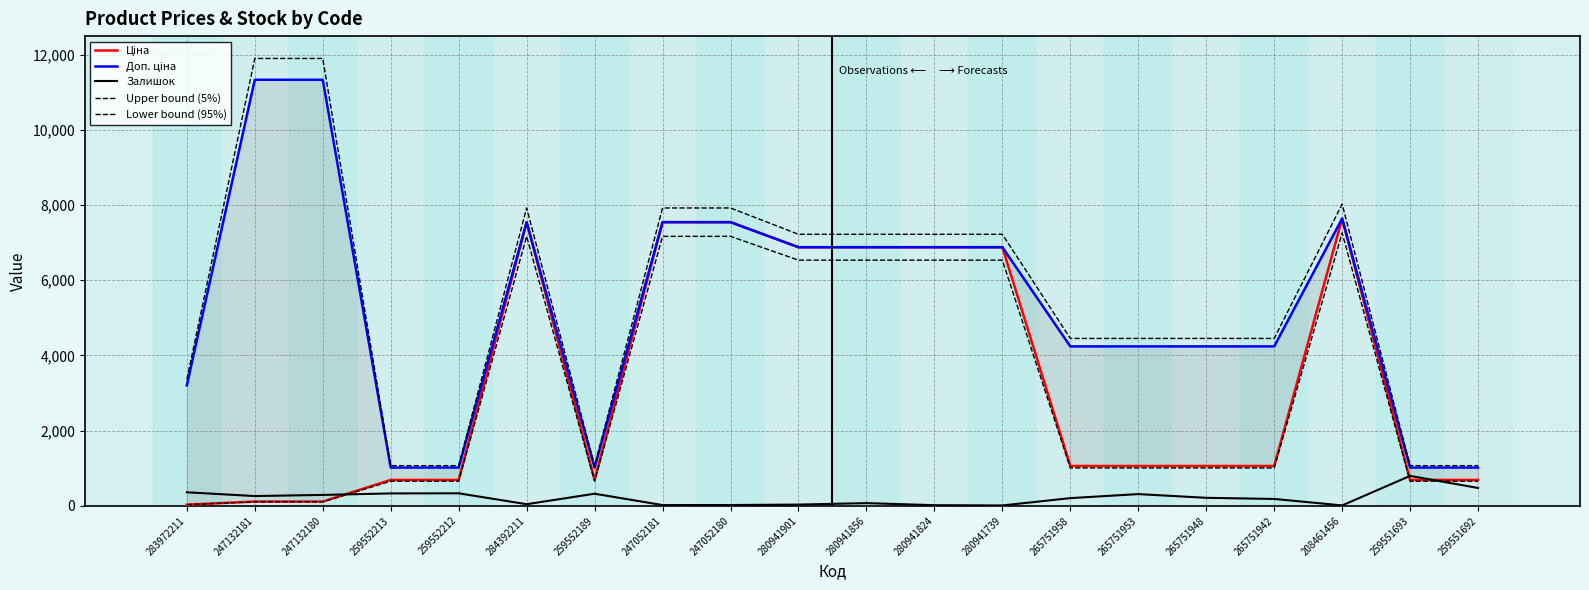

At which category is the sum across all series the highest?

208461456